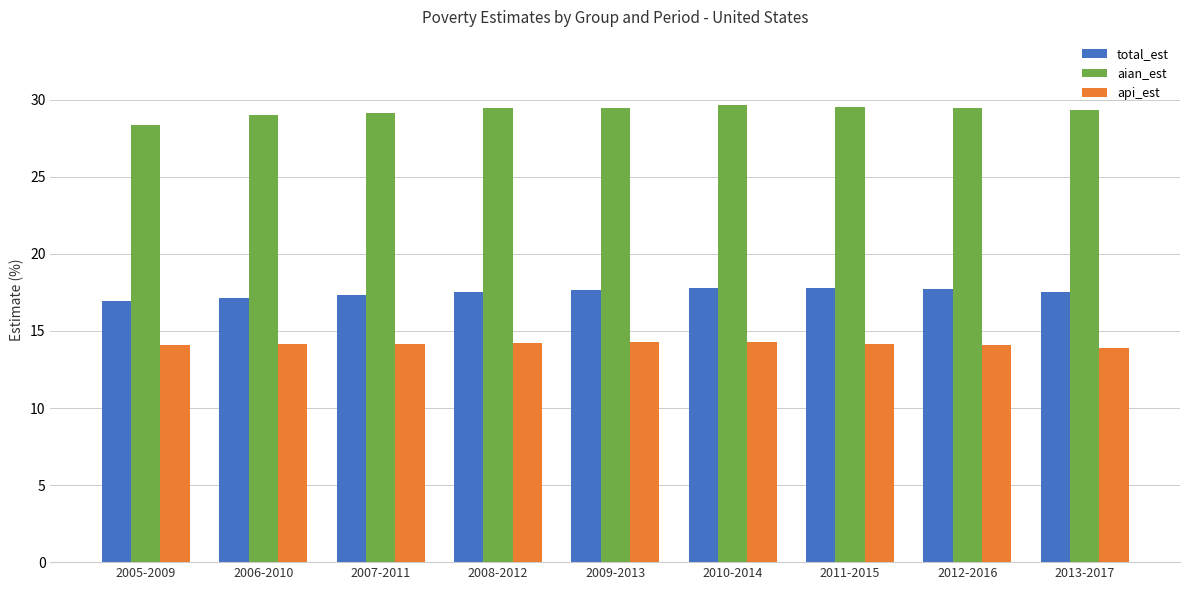

What is the spread (max minus min) of values at 2013-2017?

15.4